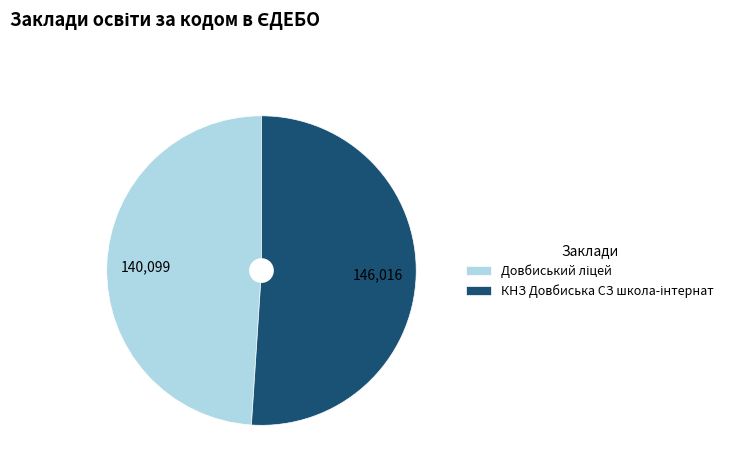

Does any single category account for the majority?

Yes